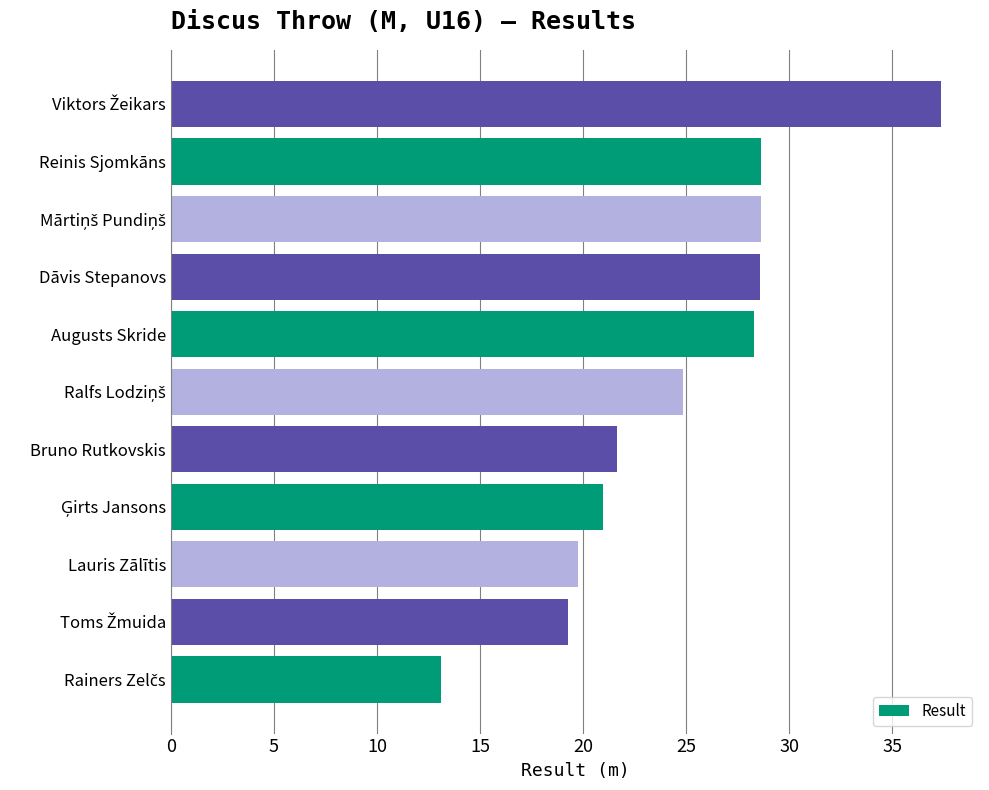

What is the average value?

24.6